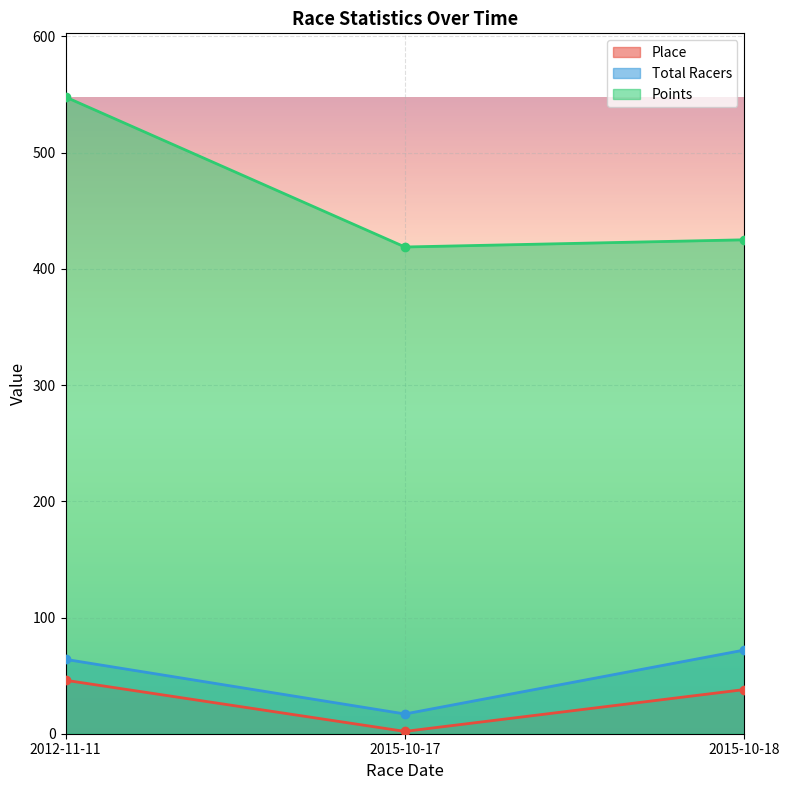

What is the difference between the Points values at 2015-10-18 and 2012-11-11?

122.9